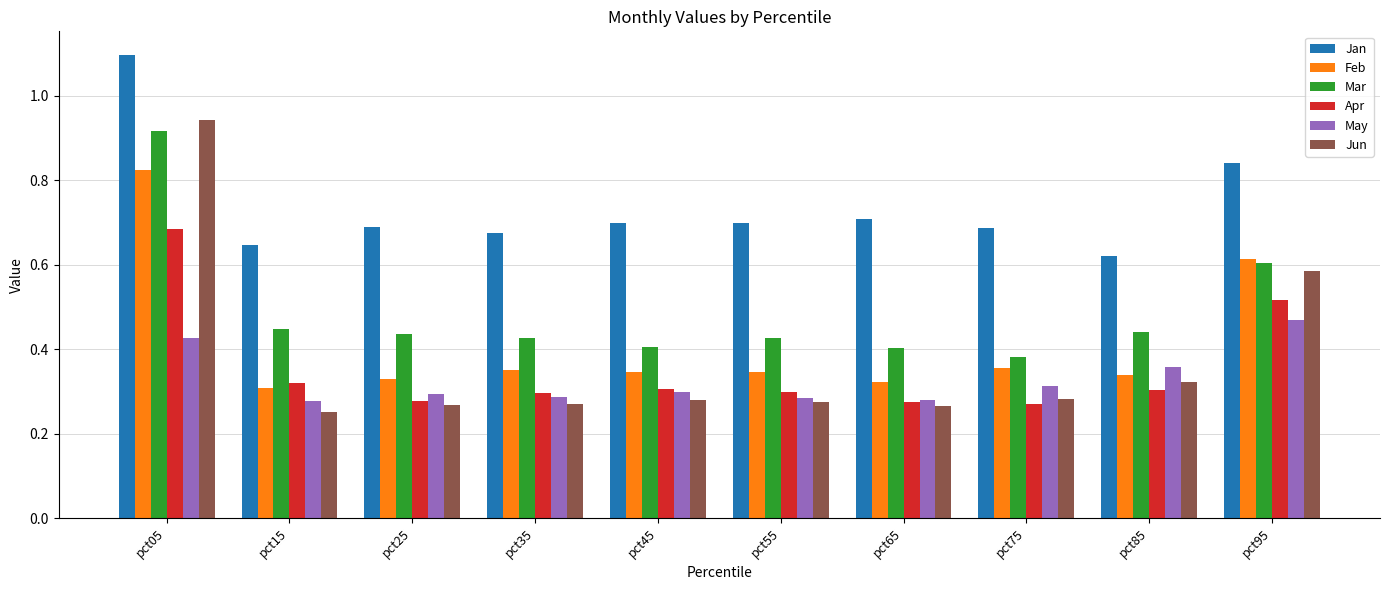

At which label is Jun closest to 0?

pct15